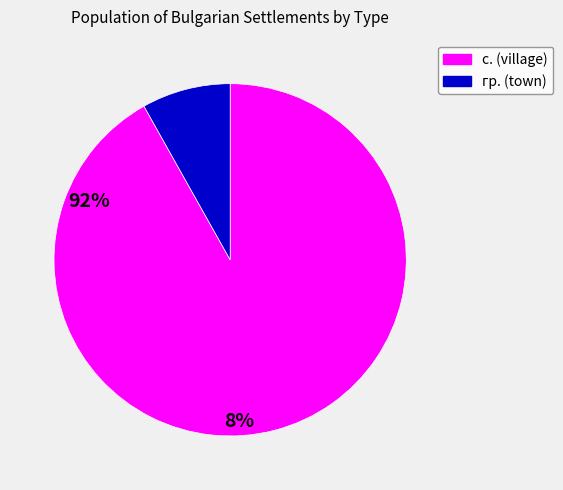

Is there a majority slice in this chart?

Yes